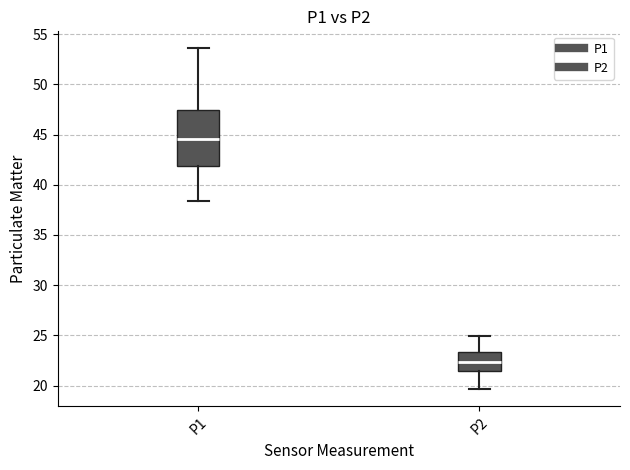

Reading left to right, read every box against the y-axis: the position of its median line, the range the box covers, and the ends of its whiskers. The values are not printed on the chart, so give them approximately, as read against the axis.

P1: median 44.5, box 42.0 to 47.5, whiskers 38.5 to 53.5
P2: median 22.5, box 21.5 to 23.5, whiskers 19.5 to 25.0